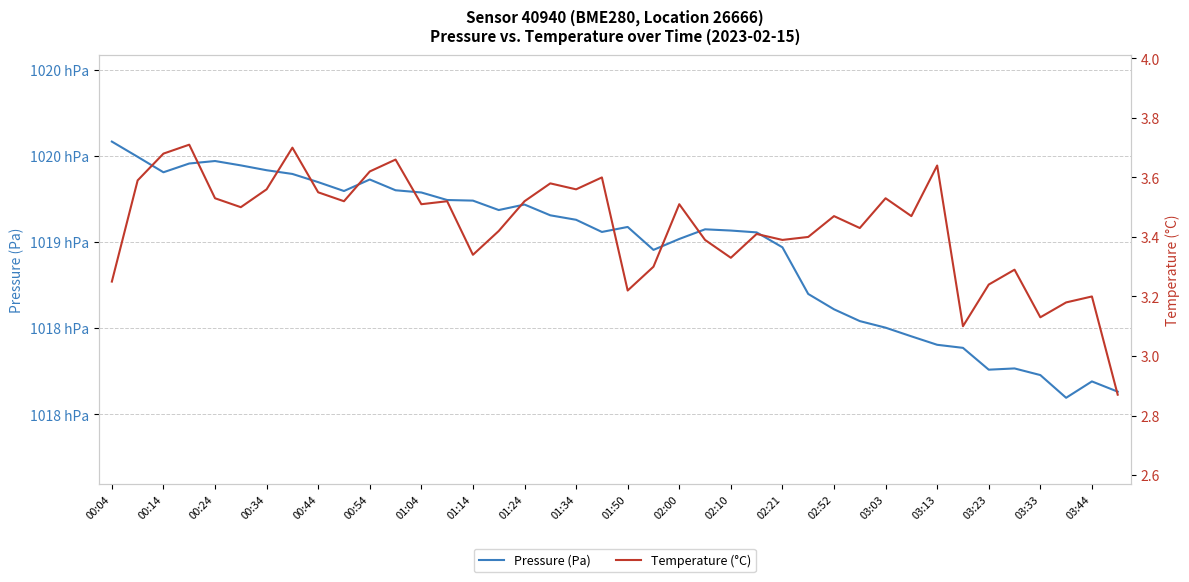

What are all the series names shown in the legend?

Pressure (Pa), Temperature (°C)